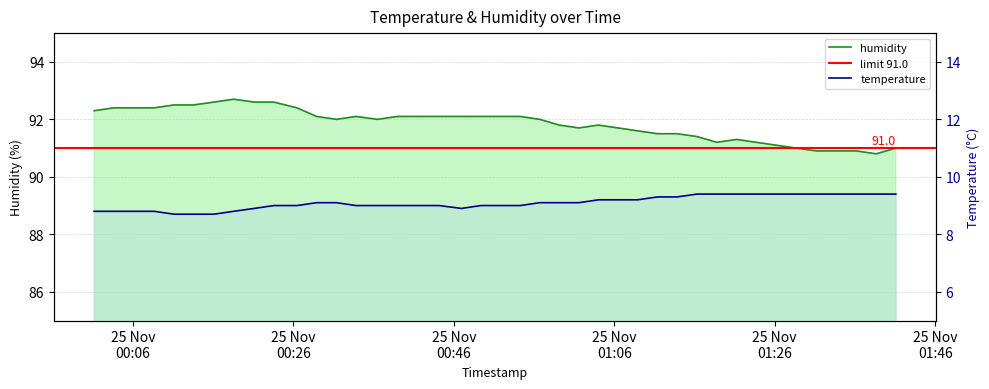

Reading left to right, transcribe all the data shown in this chart.

humidity: 92.3	92.4	92.4	92.5	92.5	92.6	92.7	92.6	92.6	92.4	92.1	92.0	92.1	92.0	92.1	92.1	92.1	92.1	92.1	92.1	92.1	92.0	91.8	91.7	91.8	91.7	91.6	91.5	91.5	91.4	91.2	91.3	91.2	91.1	91.0	90.9	90.9	90.9	90.8	91.0
temperature: 8.8	8.8	8.8	8.7	8.7	8.7	8.8	8.9	9.0	9.0	9.1	9.1	9.0	9.0	9.0	9.0	9.0	8.9	9.0	9.0	9.0	9.1	9.1	9.1	9.2	9.2	9.2	9.3	9.3	9.4	9.4	9.4	9.4	9.4	9.4	9.4	9.4	9.4	9.4	9.4